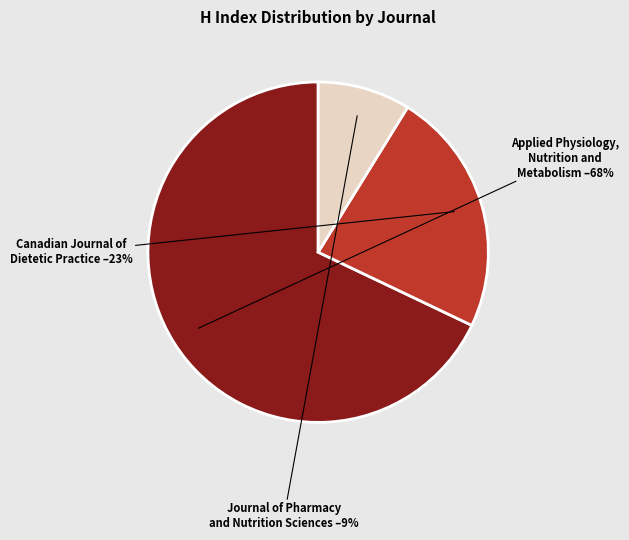

To the nearest percent, what is the average slice percentage?

33%